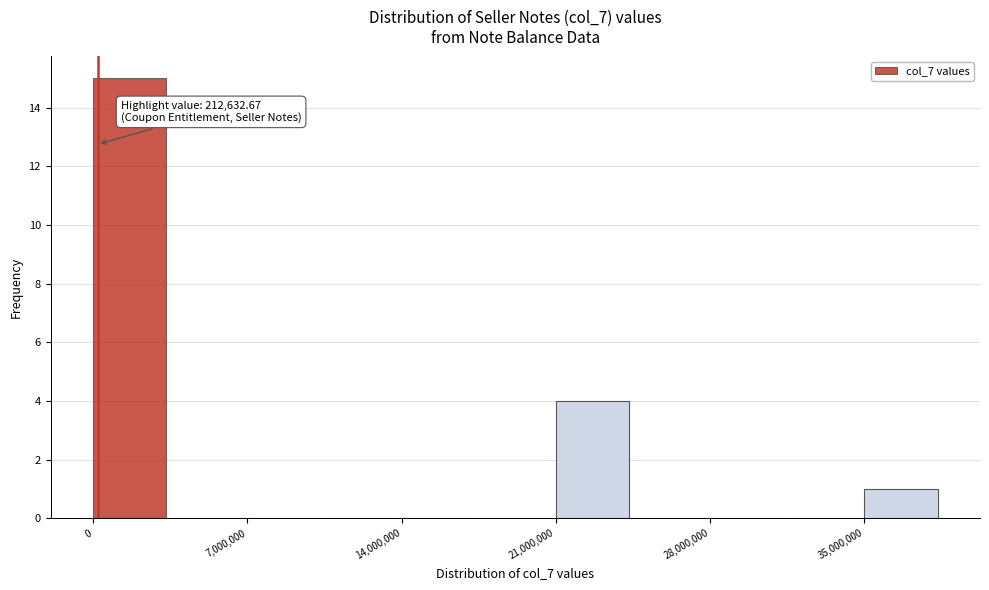

Read against the x-axis, roughly where is the centre of the tallest bar?

2000000